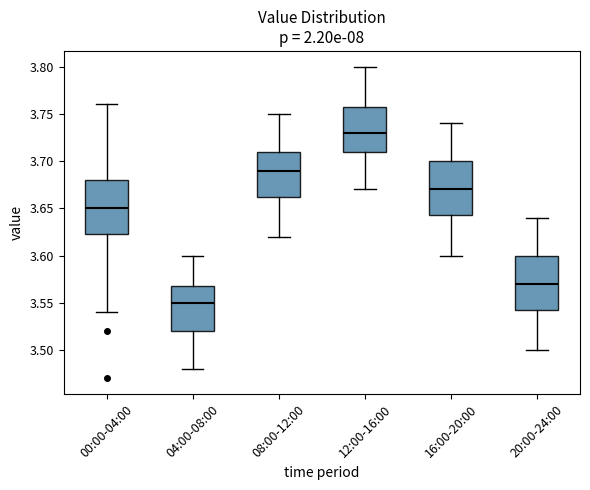

Reading left to right, transcribe this box plot: for each box, give where its median line is, the range the box spans, and where its two whiskers end, as read against the y-axis. The values are not printed on the chart, so give them approximately, as read against the axis.

00:00-04:00: median 3.650, box 3.625 to 3.680, whiskers 3.540 to 3.760
04:00-08:00: median 3.550, box 3.520 to 3.570, whiskers 3.480 to 3.600
08:00-12:00: median 3.690, box 3.665 to 3.710, whiskers 3.620 to 3.750
12:00-16:00: median 3.730, box 3.710 to 3.760, whiskers 3.670 to 3.800
16:00-20:00: median 3.670, box 3.645 to 3.700, whiskers 3.600 to 3.740
20:00-24:00: median 3.570, box 3.545 to 3.600, whiskers 3.500 to 3.640